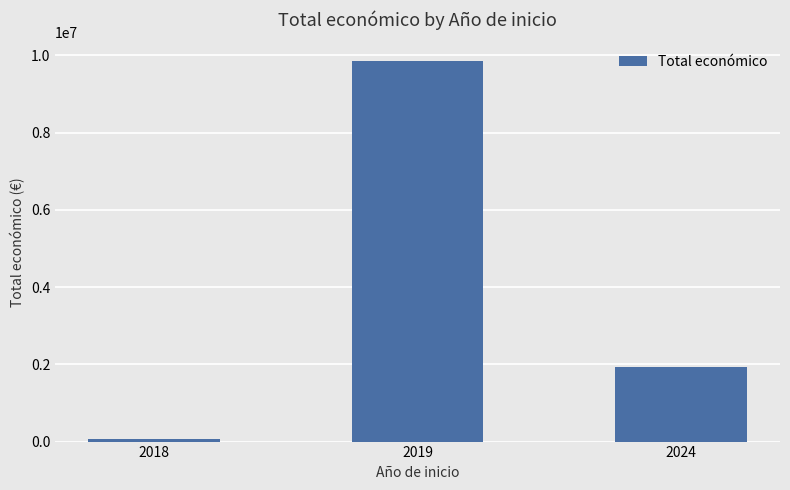

Rank the categories by value from highest to lowest.

2019, 2024, 2018